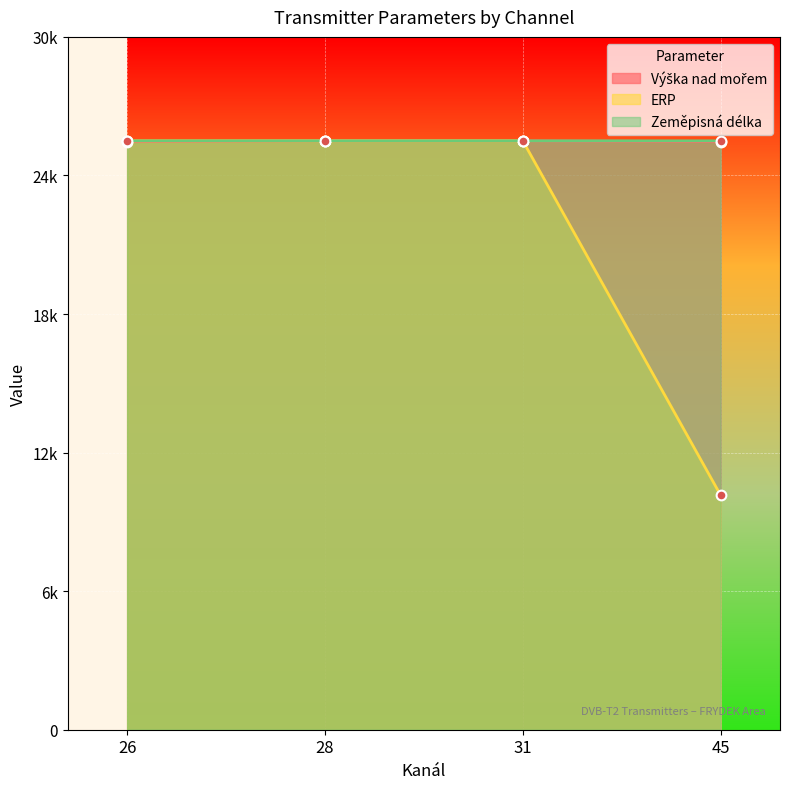

At which category is the sum across all series the highest?

28